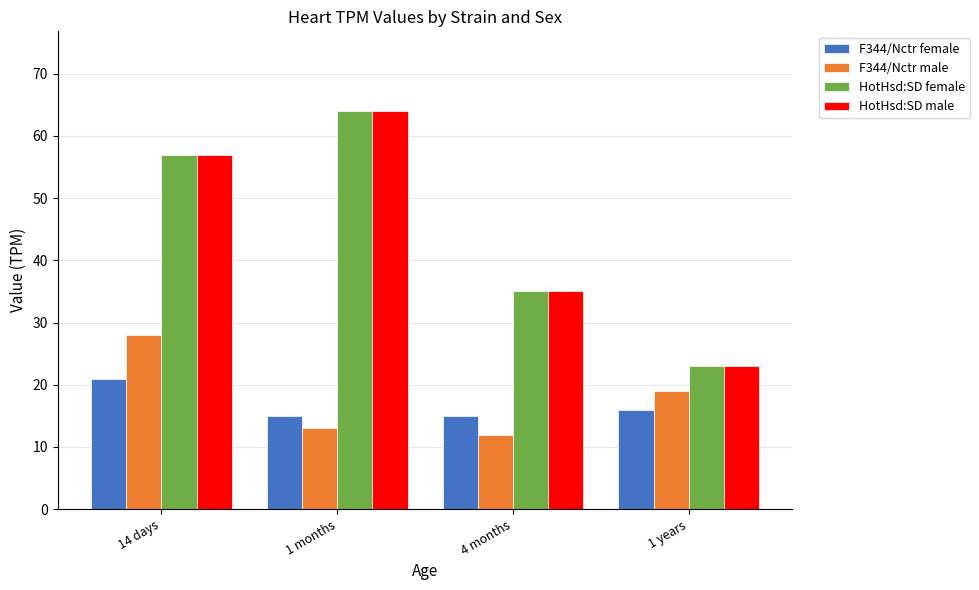

At which label does HotHsd:SD female reach its minimum?

1 years